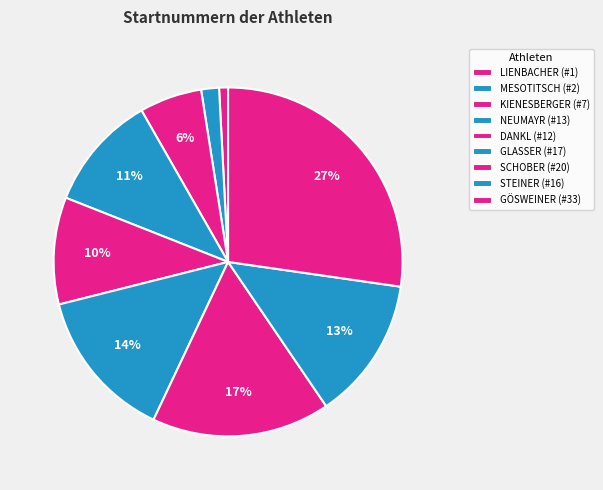

How many slices are in this pie chart?

9